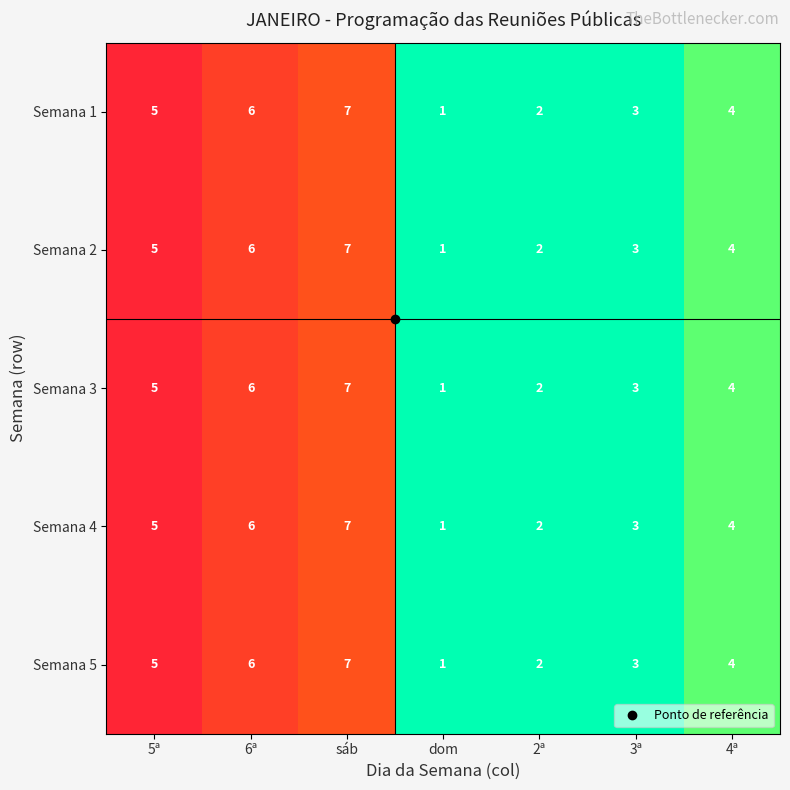

At which label does Semana 4 reach its minimum?

dom